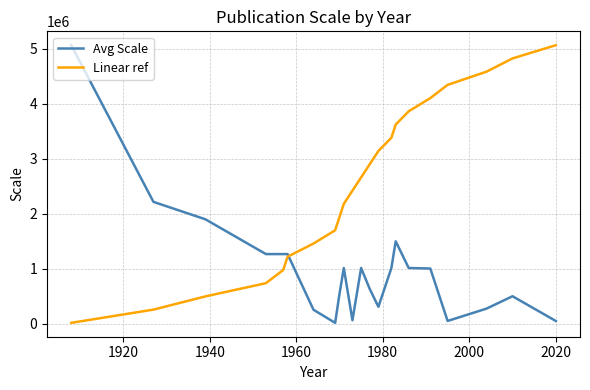

Which series has the largest total across all categories?

Linear ref